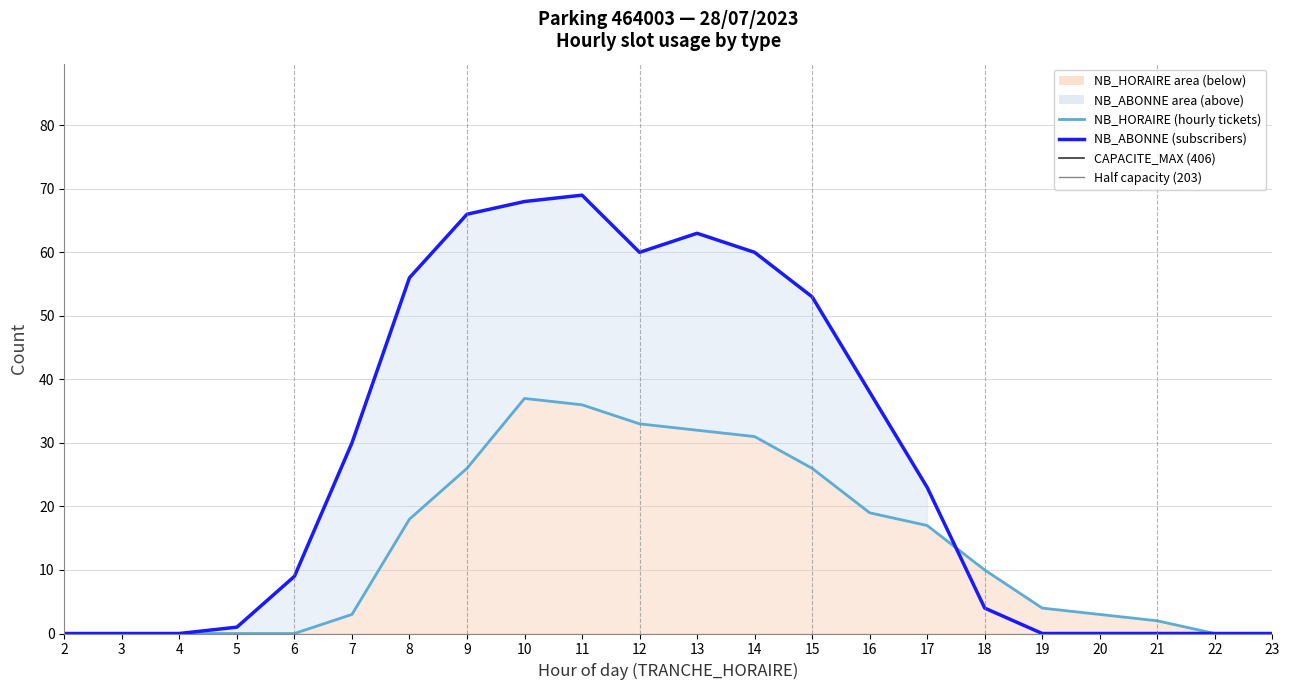

At 23, list the series in order from smallest to largest.

NB_HORAIRE, NB_ABONNE